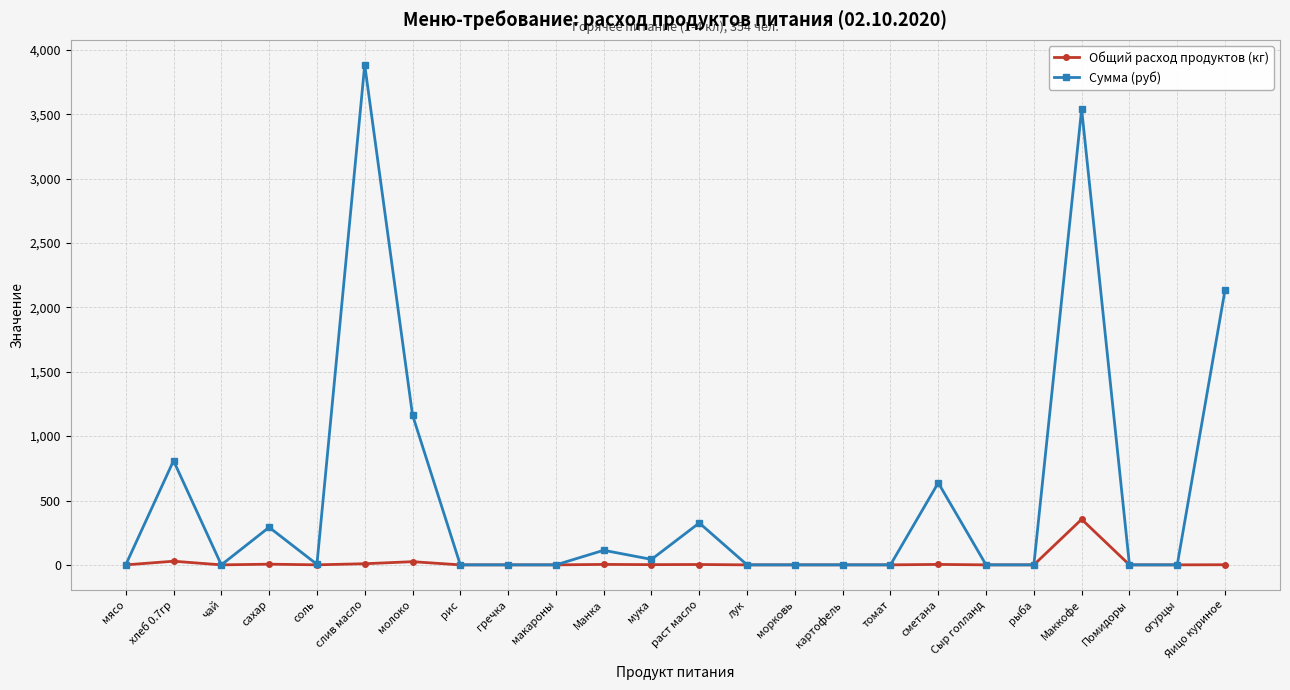

What is the difference between the maximum and minimum values in the Общий расход продуктов (кг) series?

354.0